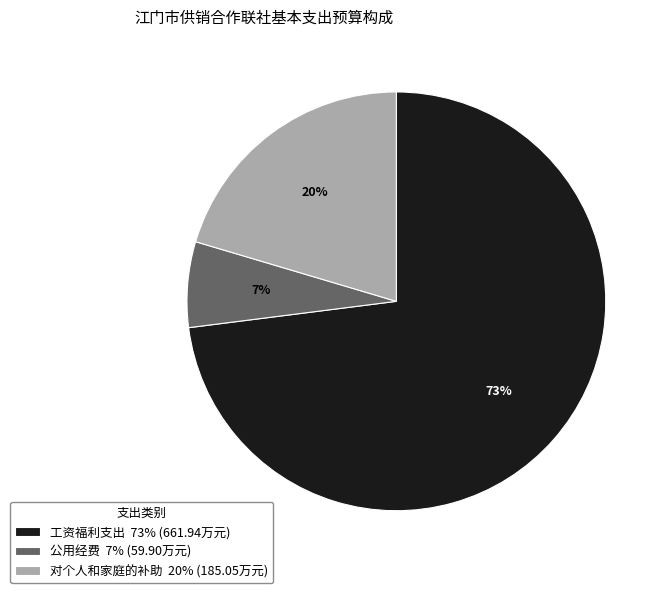

To the nearest percent, what is the average slice percentage?

33%